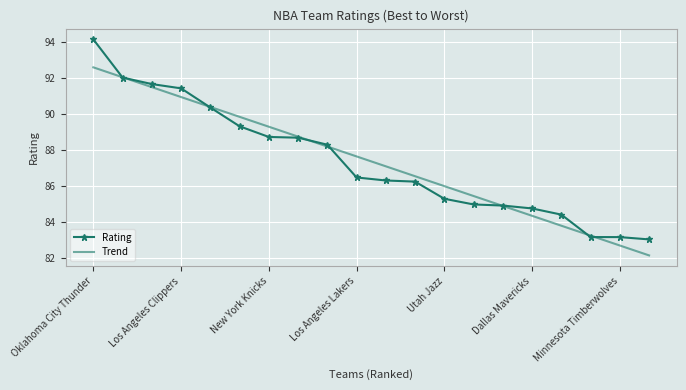

What is the greatest value displayed?

94.1